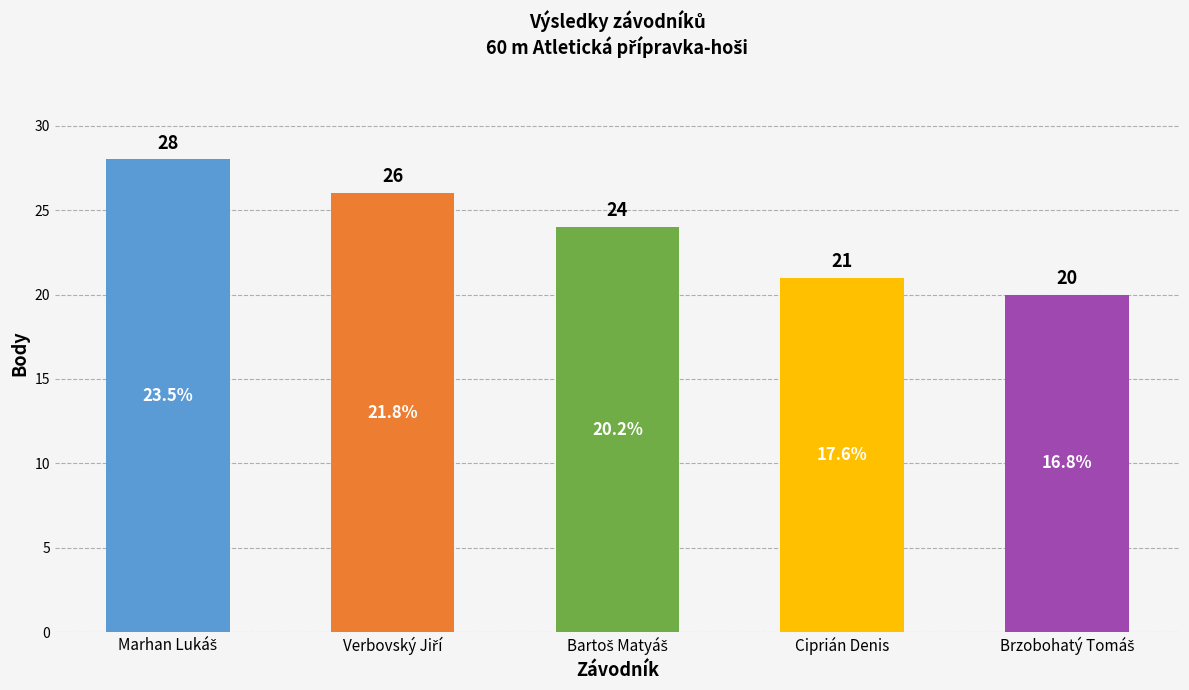

The value at Ciprián Denis is 21. True or false?

True